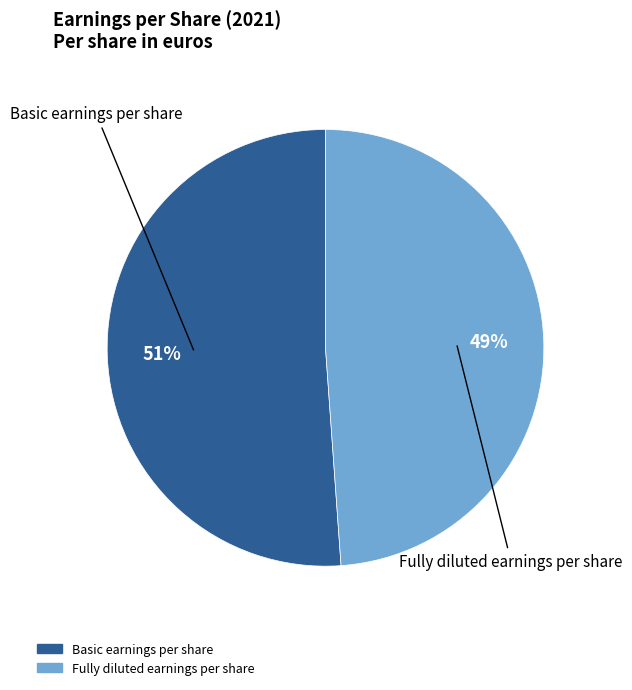

Do Basic earnings per share and Fully diluted earnings per share together represent more than half of the pie?

Yes